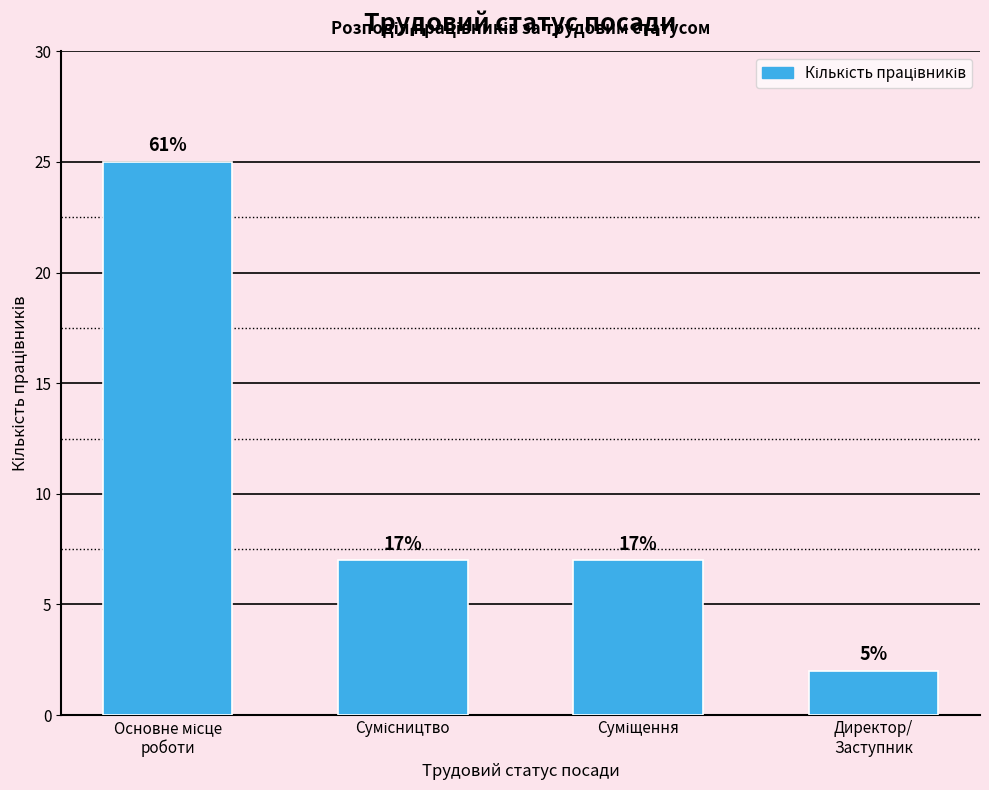

List the labels in order of value, smallest first.

Директор/
Заступник, Сумісництво, Суміщення, Основне місце
роботи